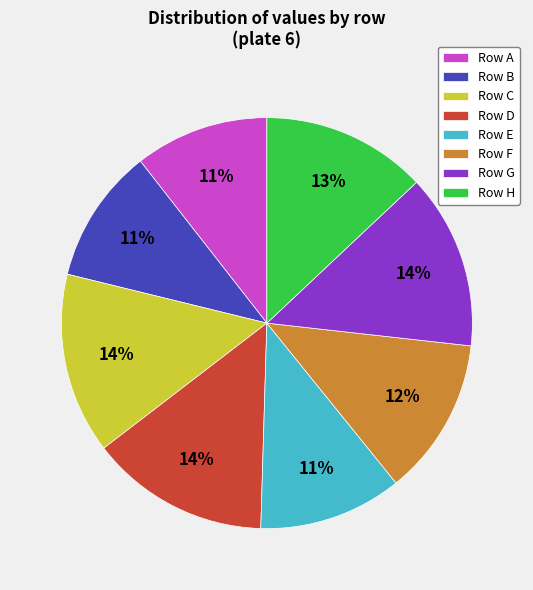

Combined, do Row H and Row C account for over 50%?

No